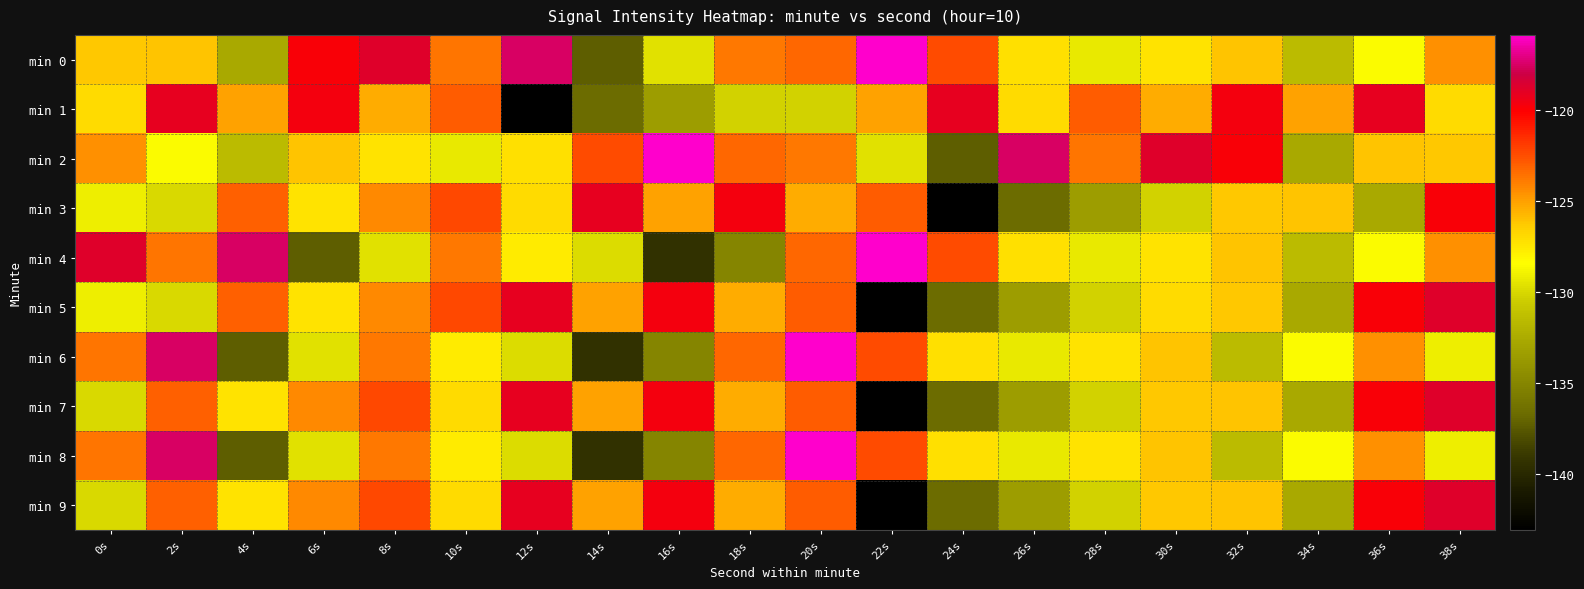

Reading left to right, list all the values displayed in this chart.

min 0: 0s=-126.2	2s=-126.1	4s=-132.6	6s=-119.8	8s=-118.7	10s=-123.6	12s=-117.5	14s=-137.3	16s=-129.6	18s=-123.7	20s=-123.3	22s=-115.9	24s=-122.4	26s=-127.2	28s=-129.3	30s=-127.3	32s=-126.1	34s=-131.6	36s=-128.6	38s=-124.5
min 1: 0s=-126.9	2s=-119.1	4s=-125.1	6s=-119.6	8s=-125.3	10s=-122.9	12s=-143.1	14s=-136.6	16s=-133.4	18s=-130.3	20s=-130.3	22s=-125.1	24s=-119.1	26s=-126.9	28s=-122.9	30s=-125.3	32s=-119.6	34s=-125.1	36s=-119.1	38s=-126.9
min 2: 0s=-124.5	2s=-128.6	4s=-131.6	6s=-126.1	8s=-127.3	10s=-129.3	12s=-127.2	14s=-122.4	16s=-115.9	18s=-123.3	20s=-123.7	22s=-129.6	24s=-137.3	26s=-117.5	28s=-123.6	30s=-118.7	32s=-119.8	34s=-132.6	36s=-126.1	38s=-126.2
min 3: 0s=-129.1	2s=-129.9	4s=-123.1	6s=-127.3	8s=-124.3	10s=-122.3	12s=-126.9	14s=-119.1	16s=-125.1	18s=-119.6	20s=-125.3	22s=-122.9	24s=-143.1	26s=-136.6	28s=-133.4	30s=-130.3	32s=-126.2	34s=-126.1	36s=-132.6	38s=-119.8
min 4: 0s=-118.7	2s=-123.6	4s=-117.5	6s=-137.3	8s=-129.6	10s=-123.7	12s=-127.6	14s=-129.8	16s=-139.4	18s=-135.1	20s=-123.3	22s=-115.9	24s=-122.4	26s=-127.2	28s=-129.3	30s=-127.3	32s=-126.1	34s=-131.6	36s=-128.6	38s=-124.5
min 5: 0s=-129.1	2s=-129.9	4s=-123.1	6s=-127.3	8s=-124.3	10s=-122.3	12s=-119.1	14s=-125.1	16s=-119.6	18s=-125.3	20s=-122.9	22s=-143.1	24s=-136.6	26s=-133.4	28s=-130.3	30s=-126.9	32s=-126.2	34s=-132.6	36s=-119.8	38s=-118.7
min 6: 0s=-123.6	2s=-117.5	4s=-137.3	6s=-129.6	8s=-123.7	10s=-127.6	12s=-129.8	14s=-139.4	16s=-135.1	18s=-123.3	20s=-115.9	22s=-122.4	24s=-127.2	26s=-129.3	28s=-127.3	30s=-126.1	32s=-131.6	34s=-128.6	36s=-124.5	38s=-129.1
min 7: 0s=-129.9	2s=-123.1	4s=-127.3	6s=-124.3	8s=-122.3	10s=-126.9	12s=-119.1	14s=-125.1	16s=-119.6	18s=-125.3	20s=-122.9	22s=-143.1	24s=-136.6	26s=-133.4	28s=-130.3	30s=-126.2	32s=-126.1	34s=-132.6	36s=-119.8	38s=-118.7
min 8: 0s=-123.6	2s=-117.5	4s=-137.3	6s=-129.6	8s=-123.7	10s=-127.6	12s=-129.8	14s=-139.4	16s=-135.1	18s=-123.3	20s=-115.9	22s=-122.4	24s=-127.2	26s=-129.3	28s=-127.3	30s=-126.1	32s=-131.6	34s=-128.6	36s=-124.5	38s=-129.1
min 9: 0s=-129.9	2s=-123.1	4s=-127.3	6s=-124.3	8s=-122.3	10s=-126.9	12s=-119.1	14s=-125.1	16s=-119.6	18s=-125.3	20s=-122.9	22s=-143.1	24s=-136.6	26s=-133.4	28s=-130.3	30s=-126.2	32s=-126.1	34s=-132.6	36s=-119.8	38s=-118.7